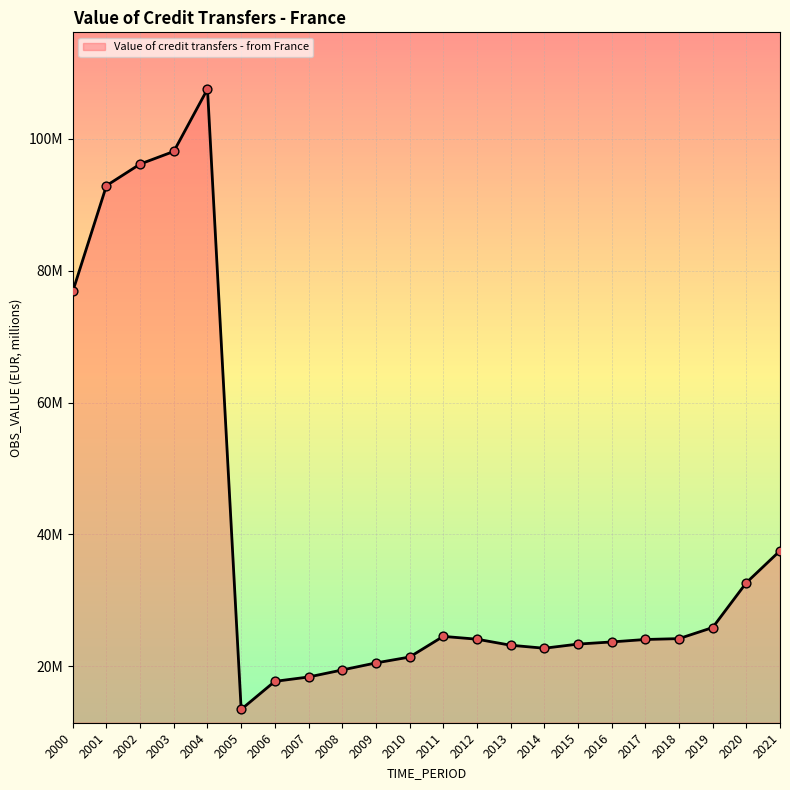

Does the chart have visible grid lines?

Yes